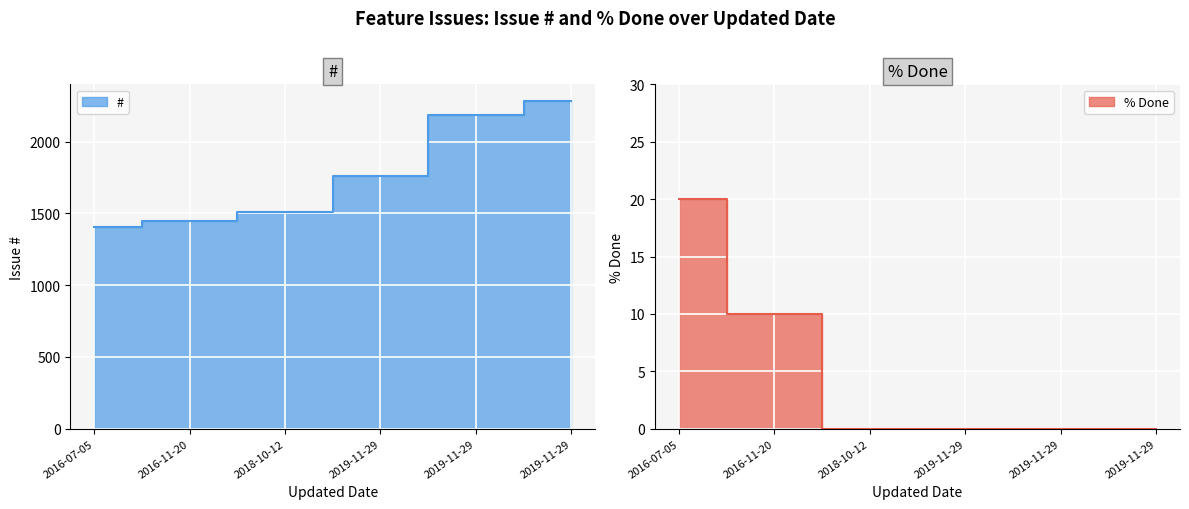

Reading right to left, list all the values displayed in this chart.

#: 2286	2184	1758	1512	1449	1407
% Done: 0	0	0	0	10	20